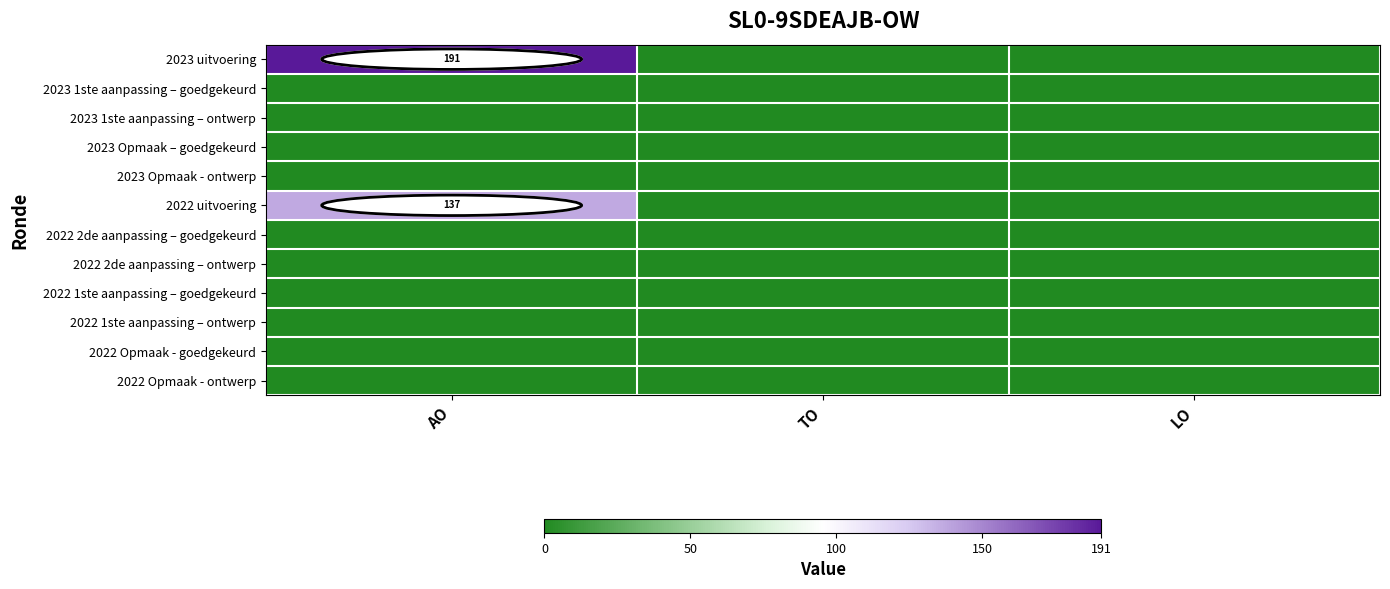

What is the maximum value shown in the chart?

191